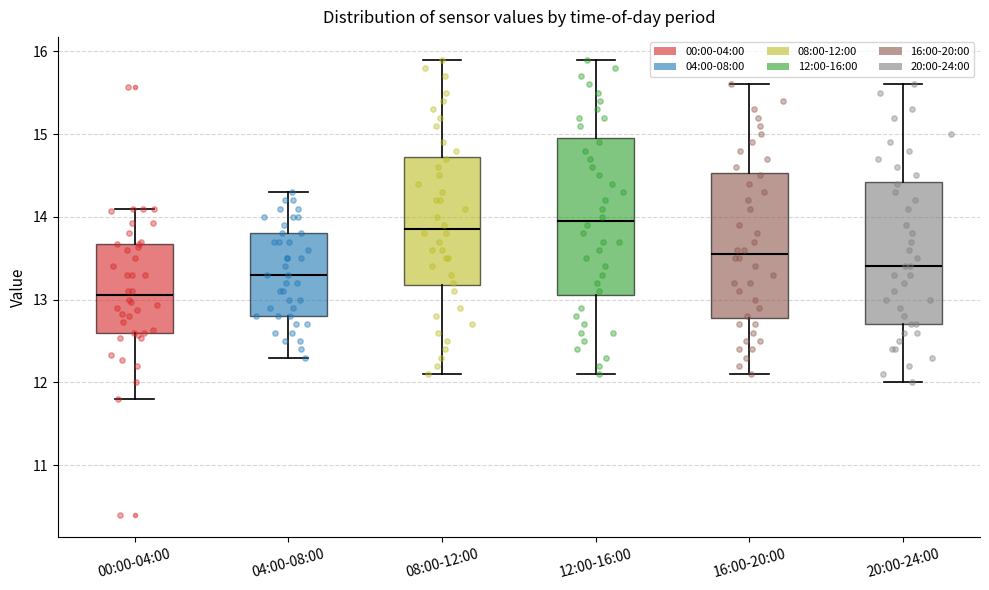

Reading left to right, read every box against the y-axis: the position of its median line, the range the box covers, and the ends of its whiskers. The values are not printed on the chart, so give them approximately, as read against the axis.

00:00-04:00: median 13.1, box 12.6 to 13.7, whiskers 11.8 to 14.1
04:00-08:00: median 13.3, box 12.8 to 13.8, whiskers 12.3 to 14.3
08:00-12:00: median 13.9, box 13.2 to 14.7, whiskers 12.1 to 15.9
12:00-16:00: median 14.0, box 13.1 to 15.0, whiskers 12.1 to 15.9
16:00-20:00: median 13.6, box 12.8 to 14.5, whiskers 12.1 to 15.6
20:00-24:00: median 13.4, box 12.7 to 14.4, whiskers 12.0 to 15.6